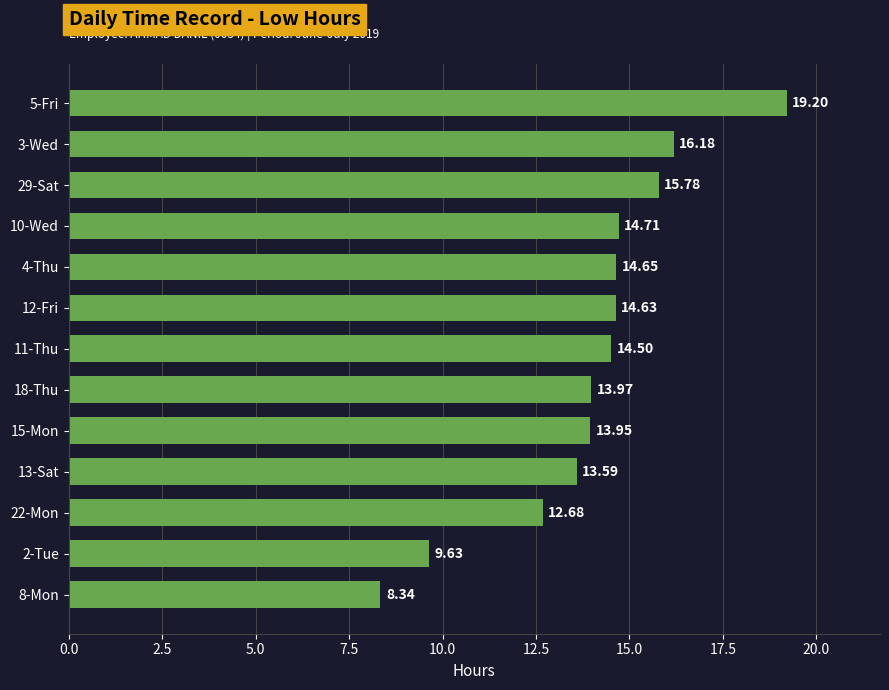

How many bars are there in total?

13